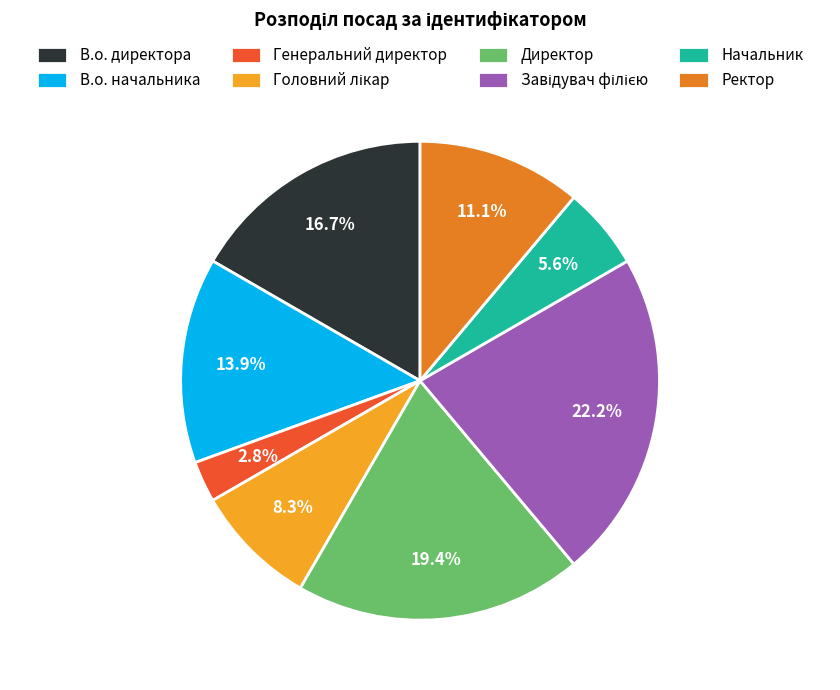

How many slices are in this pie chart?

8